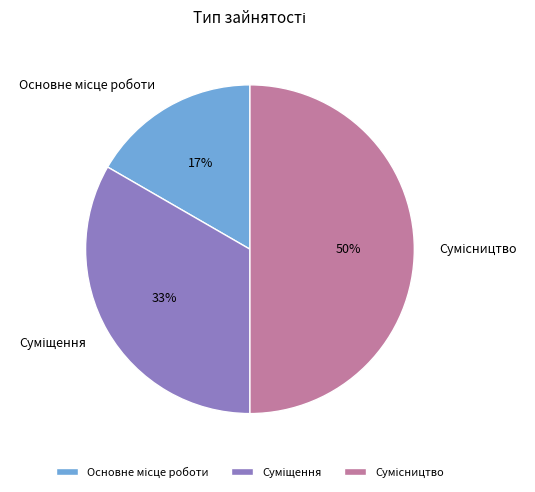

To the nearest percent, what is the average slice percentage?

33%